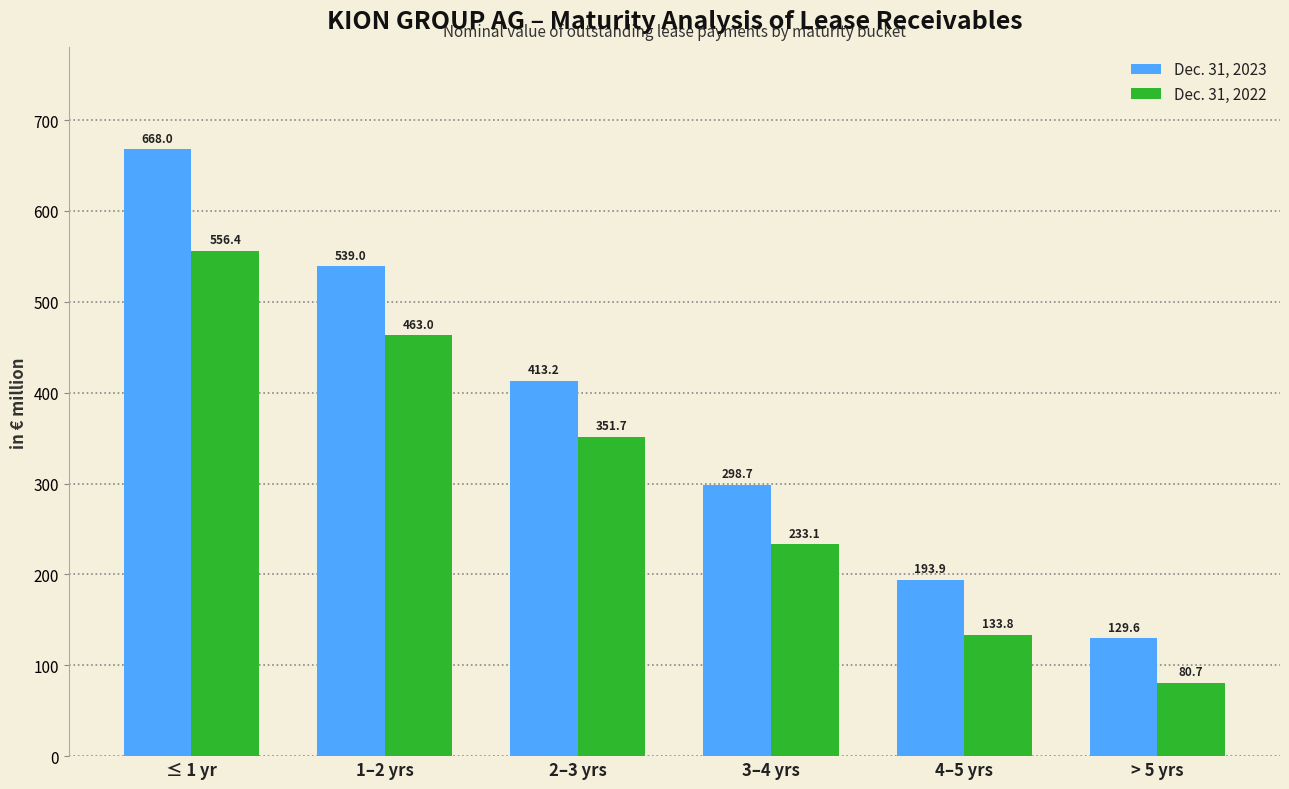

What is the label of the 4th bar from the left?

3–4 yrs